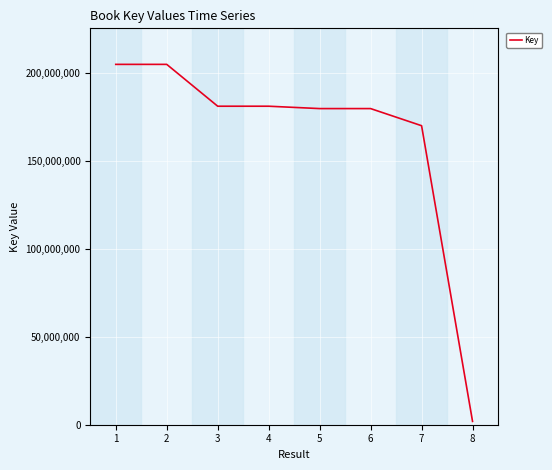

Is it true that the value at 4 is 301585484?

False